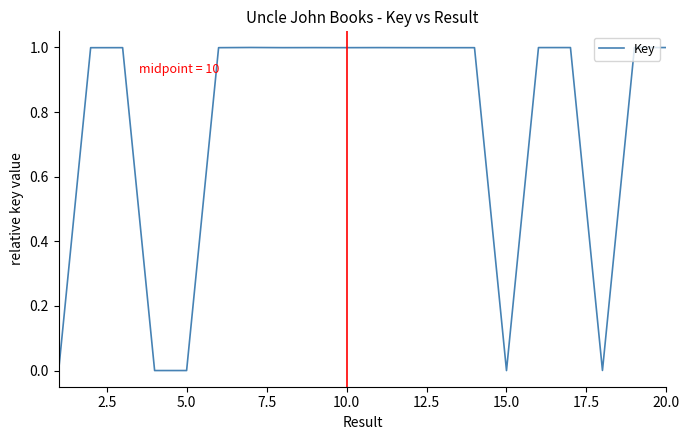

What is the difference between the maximum and minimum values?

1.0